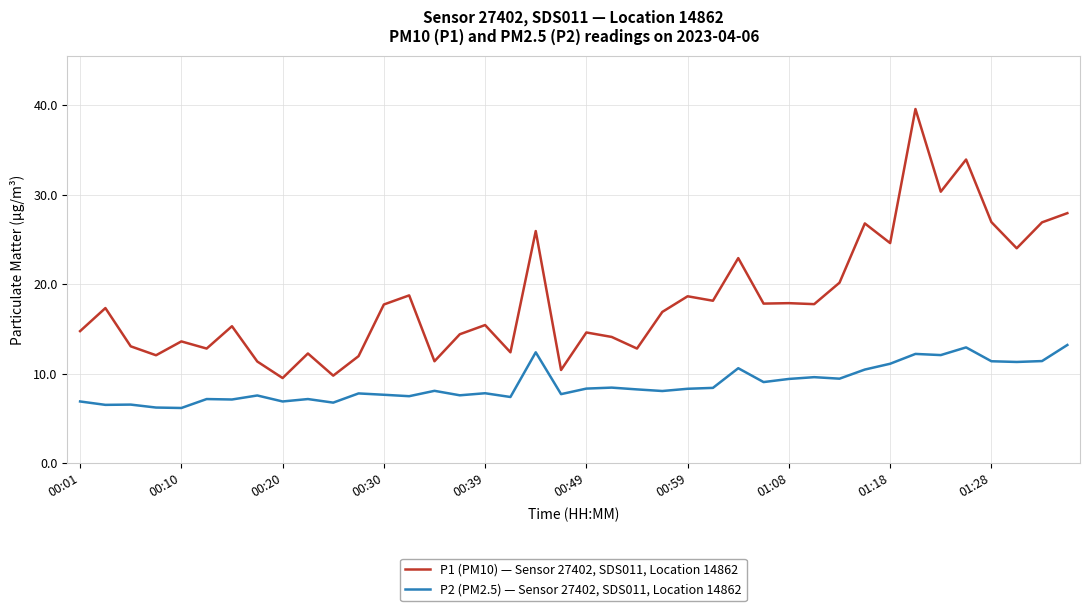

What is the highest value of the P2 (PM2.5) — Sensor 27402, SDS011, Location 14862 series?

13.2